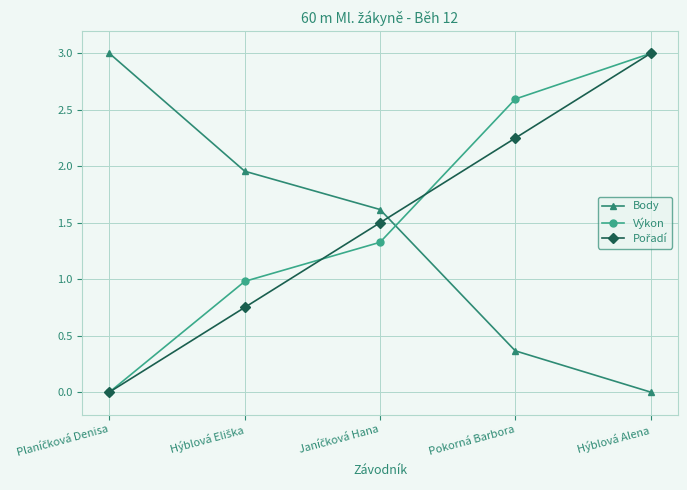

Count the number of categories in the chart.

5